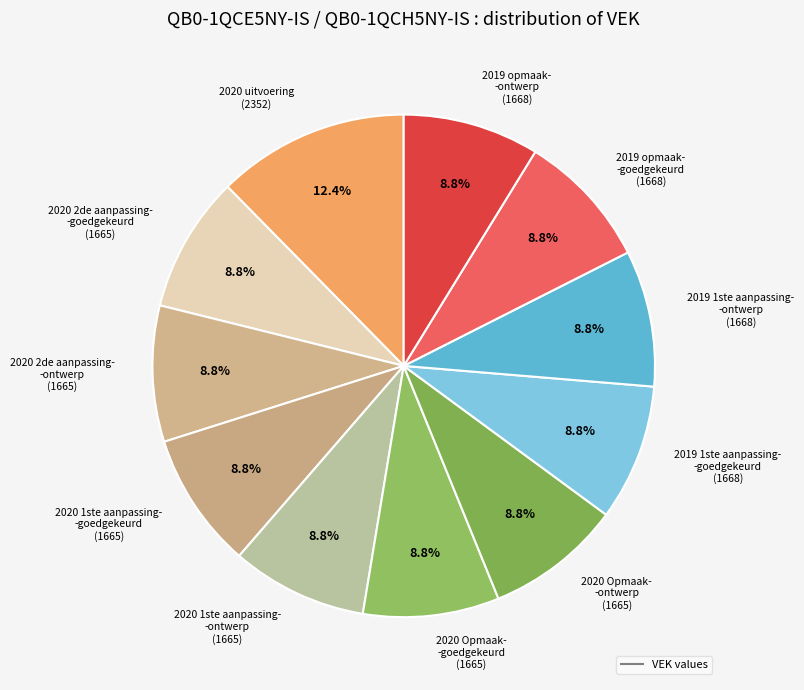

Count the number of slices in the pie.

11